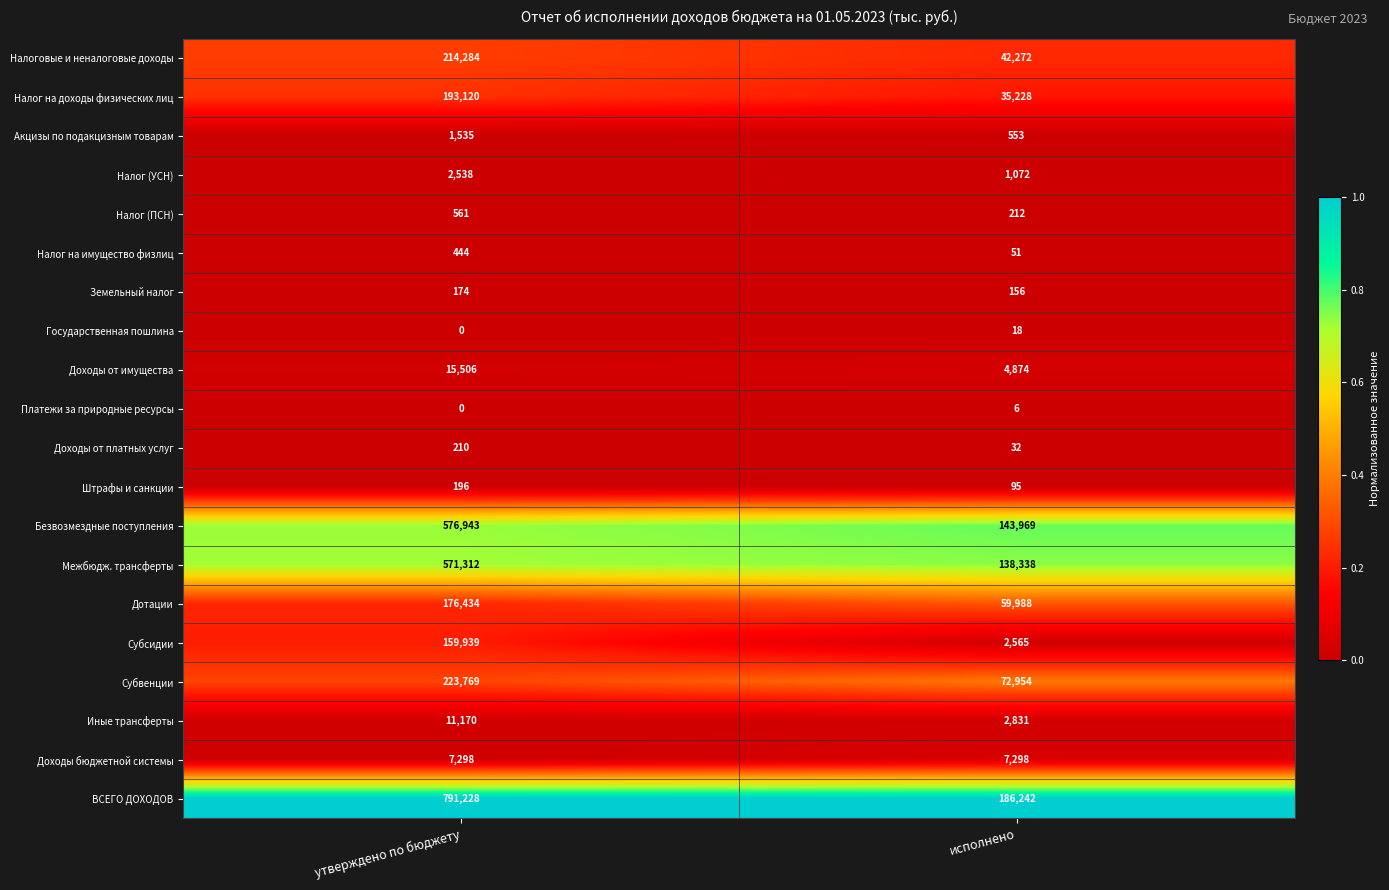

At which label is Государственная пошлина closest to 9?

утверждено по бюджету